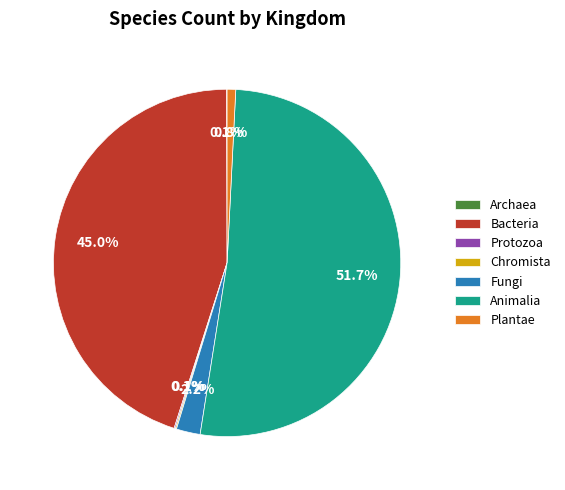

What portion of the pie excludes Plantae?

99.2%